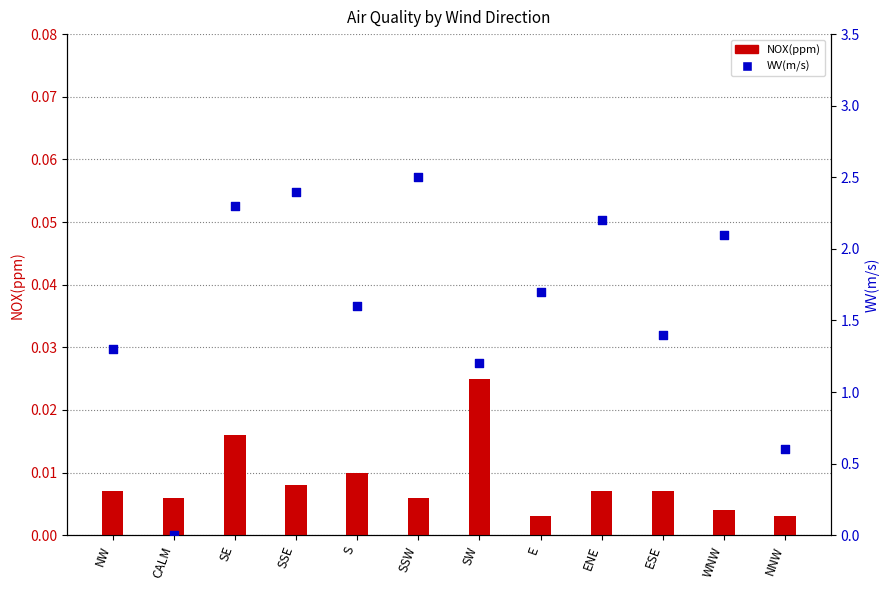

At which category is the sum across all series the highest?

SSW